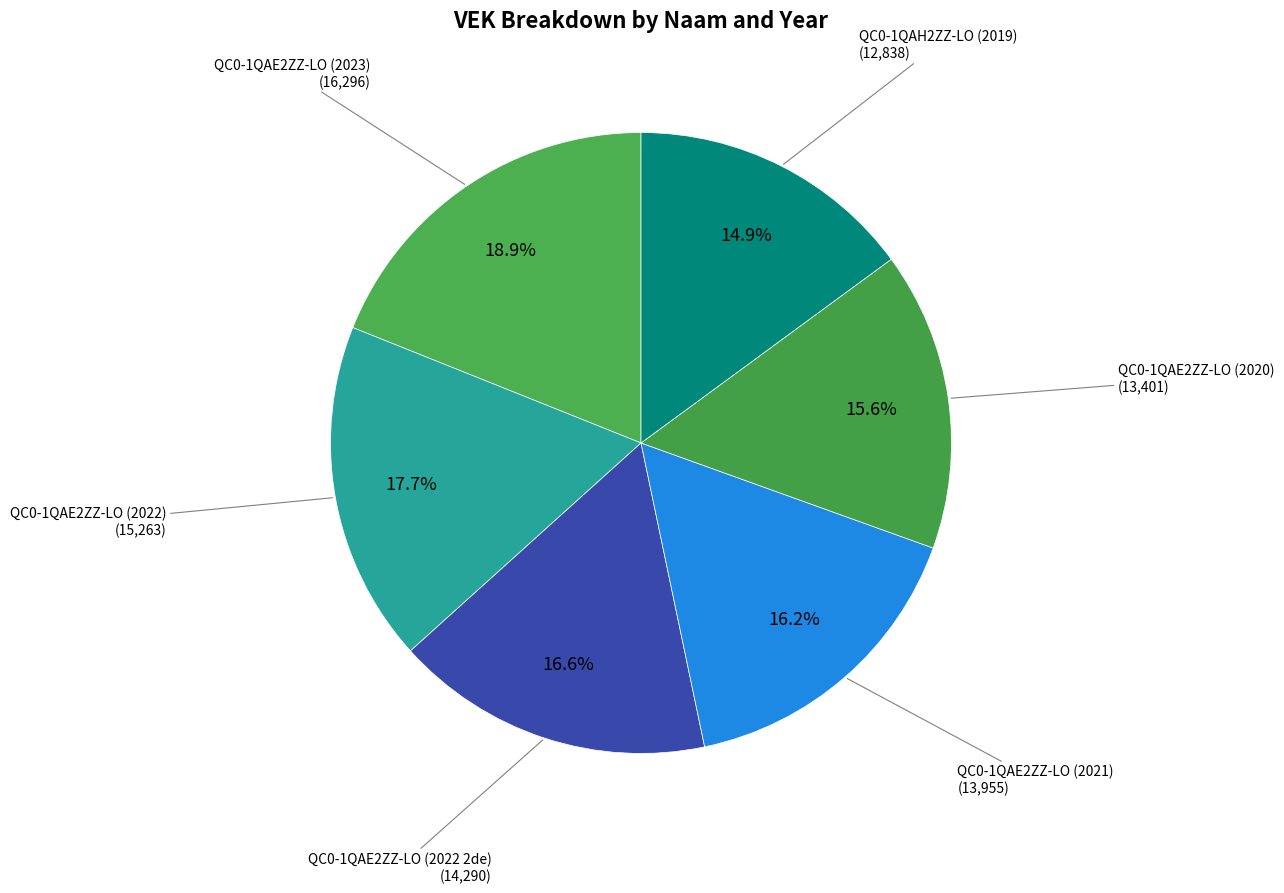

To the nearest percent, what is the difference between the QC0-1QAE2ZZ-LO (2020) and QC0-1QAH2ZZ-LO (2019) slice percentages?

1%